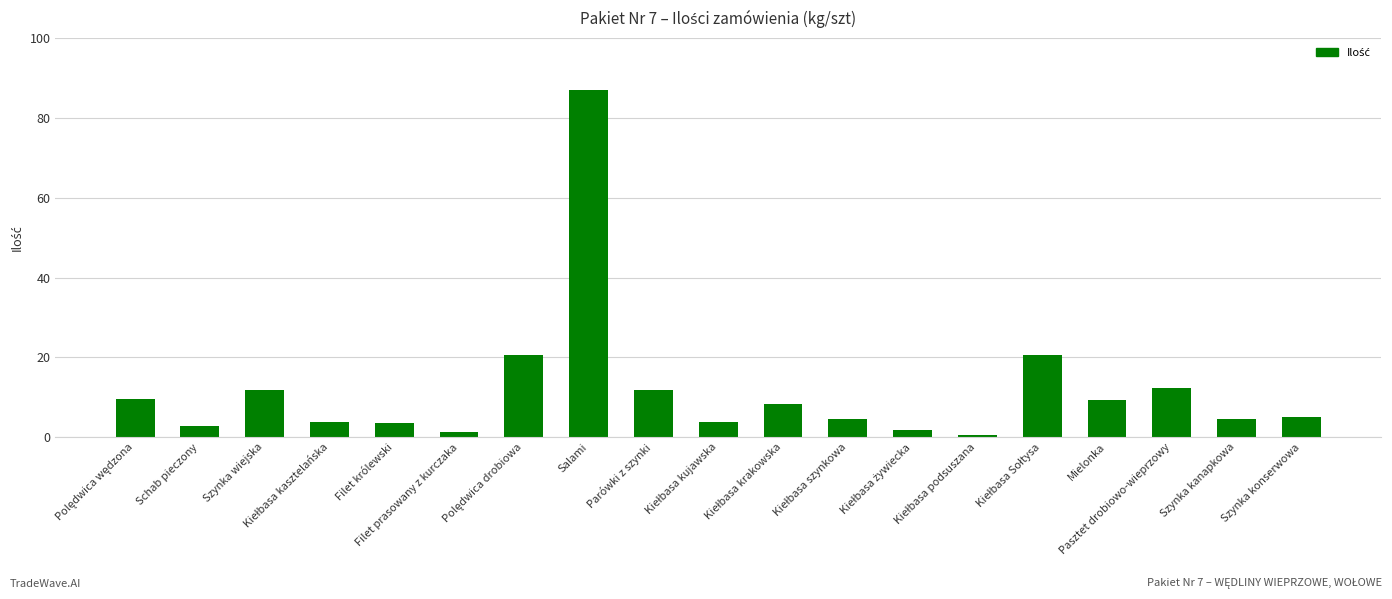

Which label corresponds to the largest value in the chart?

Salami